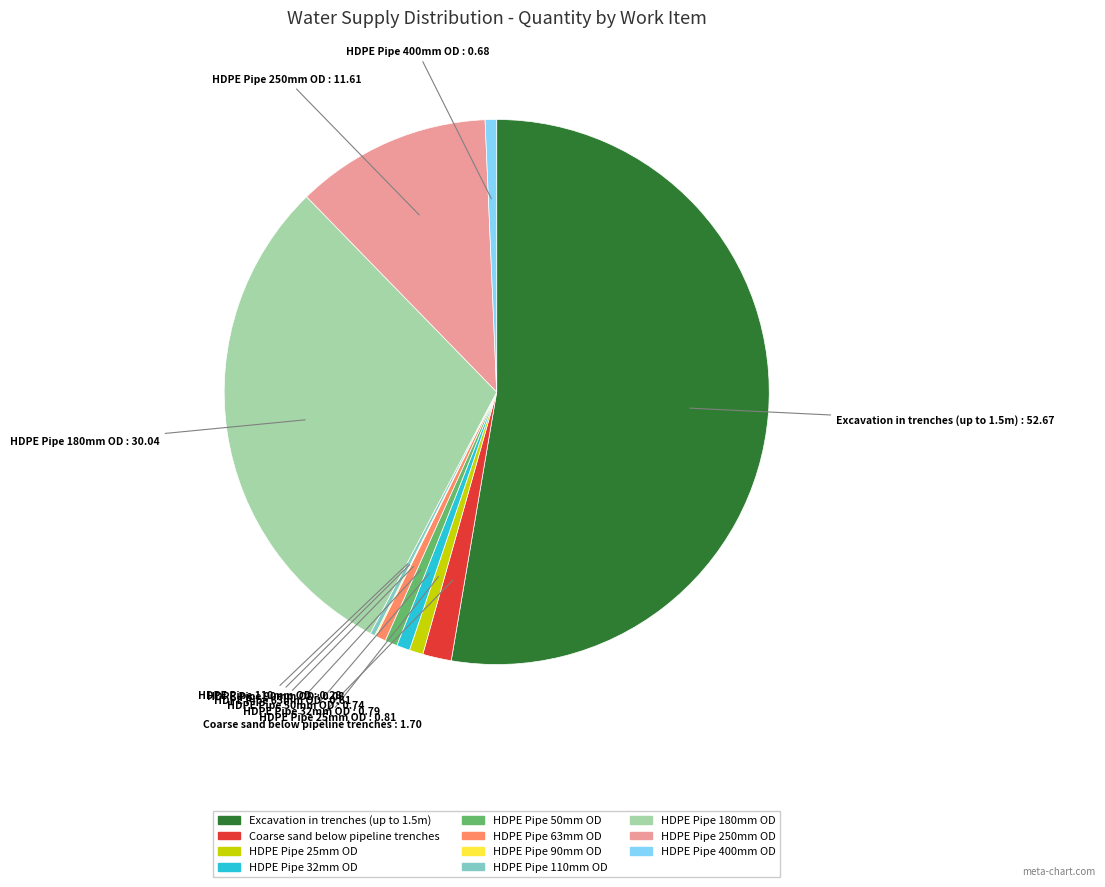

Which slice is the largest?

Excavation in trenches (up to 1.5m)